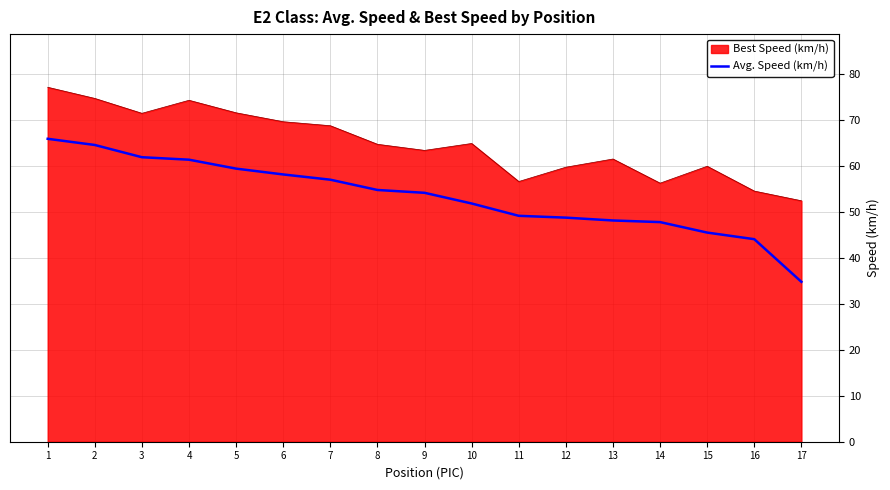

Rank the series by their average value, from highest to lowest.

Best Speed (km/h), Avg. Speed (km/h)